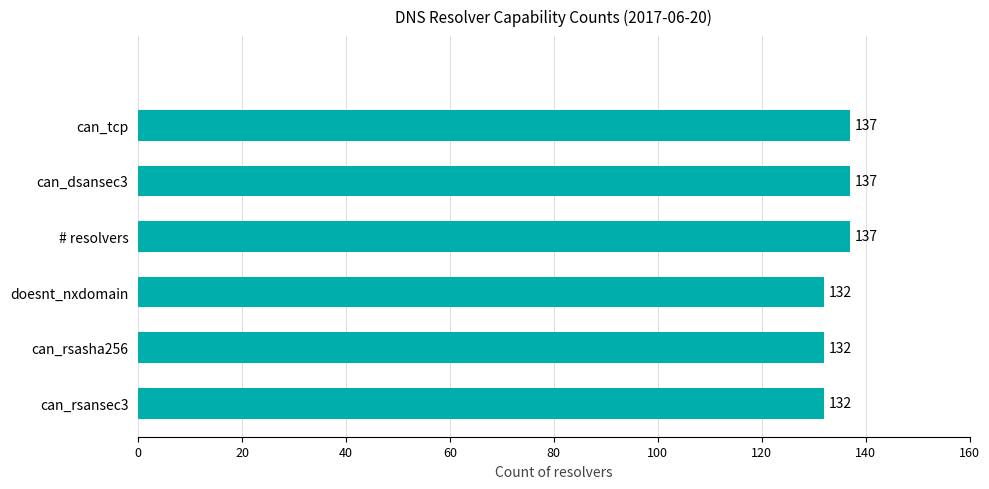

Are the bars horizontal?

Yes